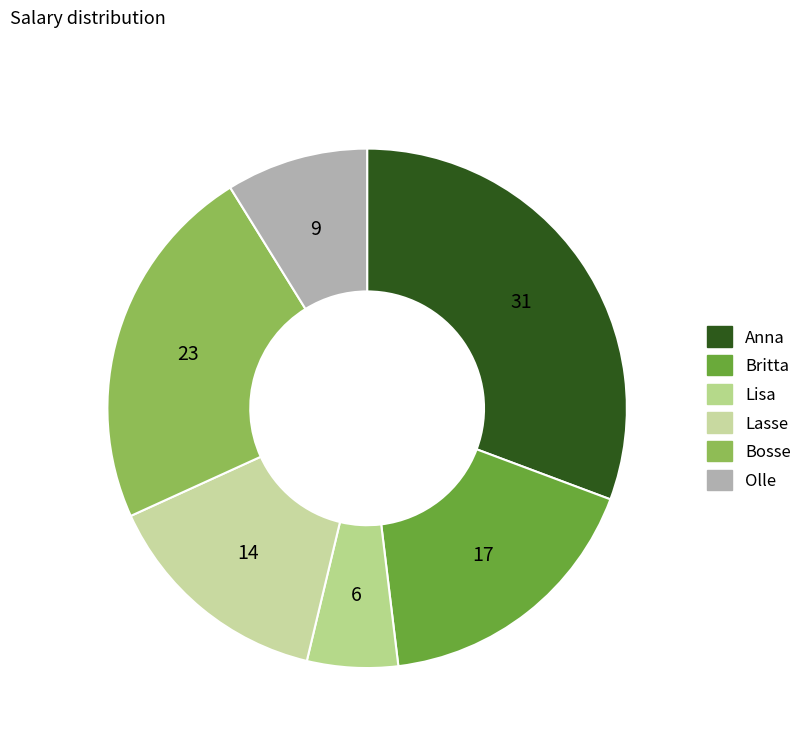

What percentage is NOT represented by Olle?

91.2%